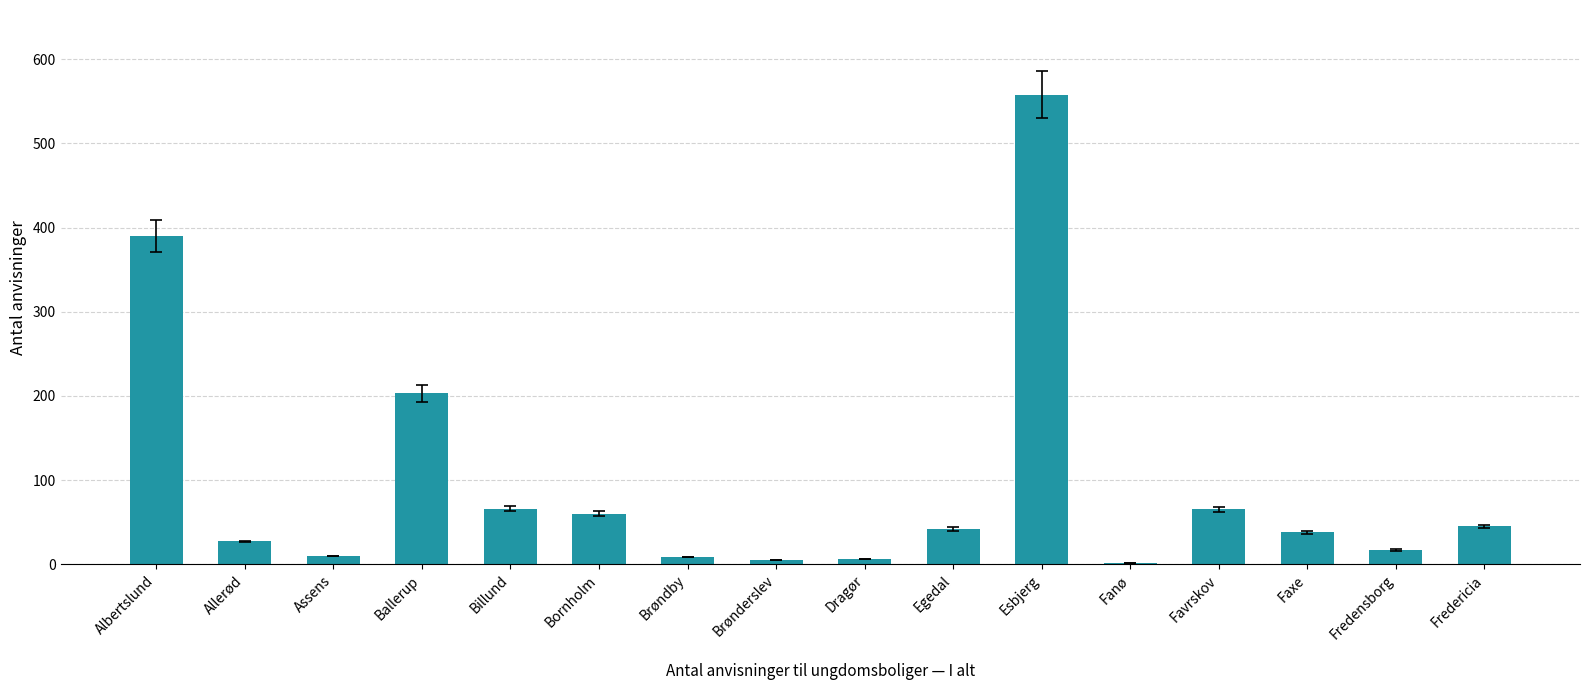

The value at Faxe is 63. True or false?

False